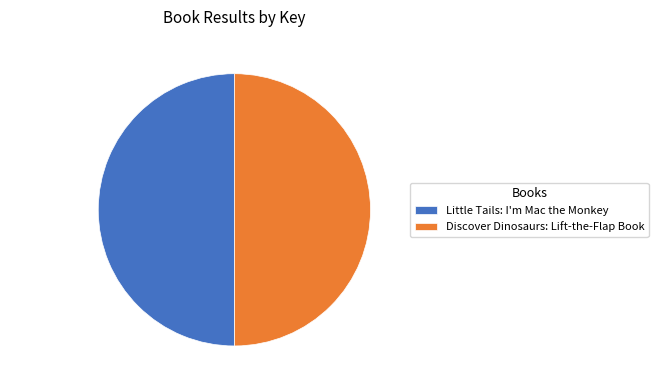

True or false: Discover Dinosaurs: Lift-the-Flap Book accounts for 44% of the total.

False